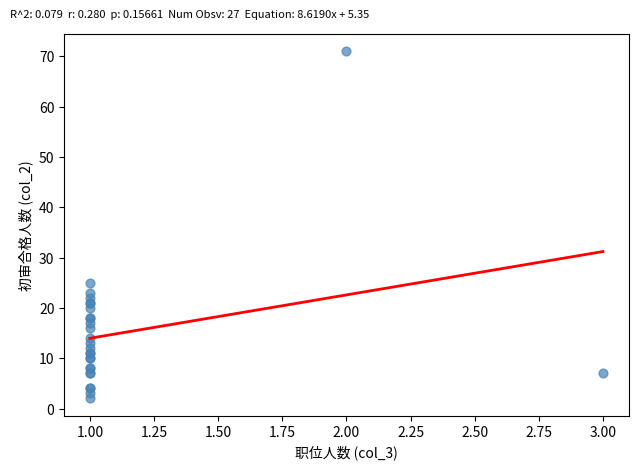

What Y value in the scatter plot is closest to 36?

25